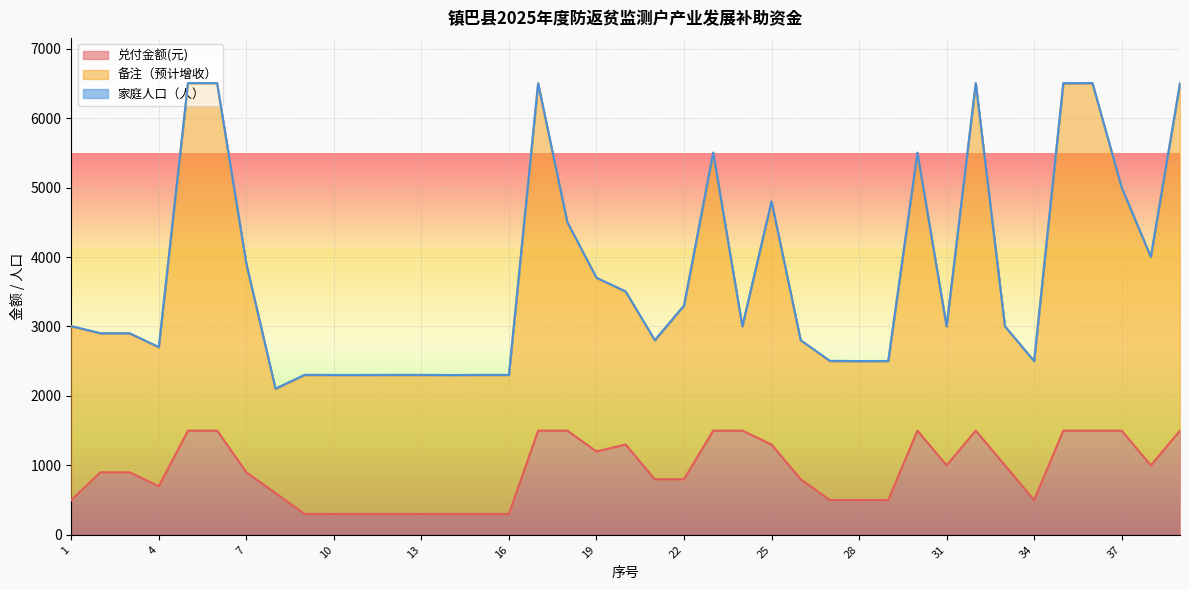

True or false: 备注（预计增收） and 兑付金额(元) intersect in this chart.

False